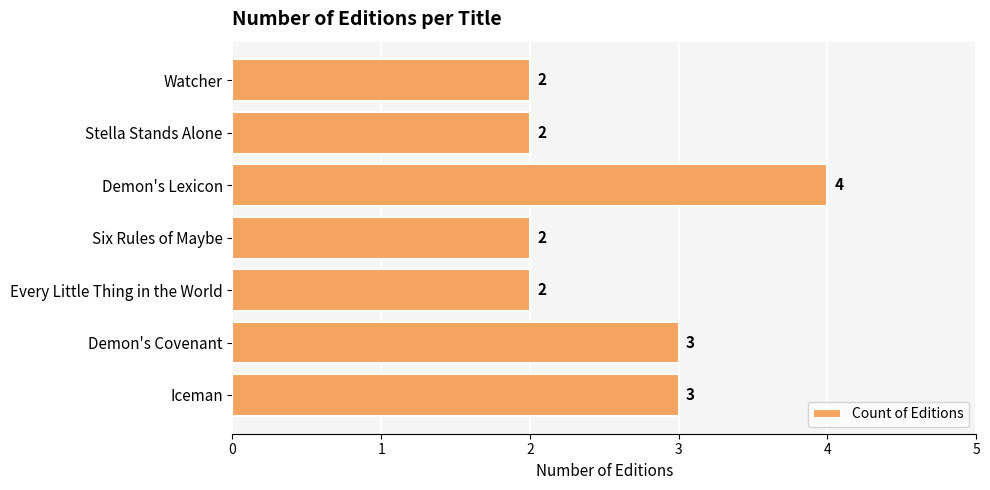

Reading top to bottom, extract all data points from this chart.

Watcher=2	Stella Stands Alone=2	Demon's Lexicon=4	Six Rules of Maybe=2	Every Little Thing in the World=2	Demon's Covenant=3	Iceman=3